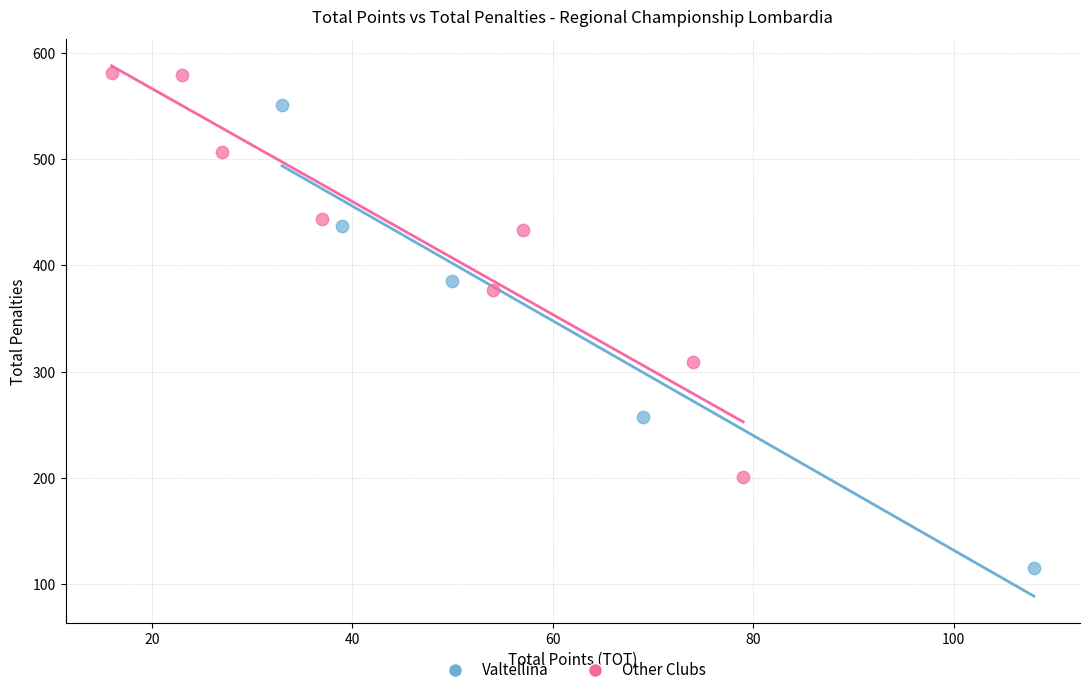

Which series reaches the minimum Y coordinate?

Valtellina